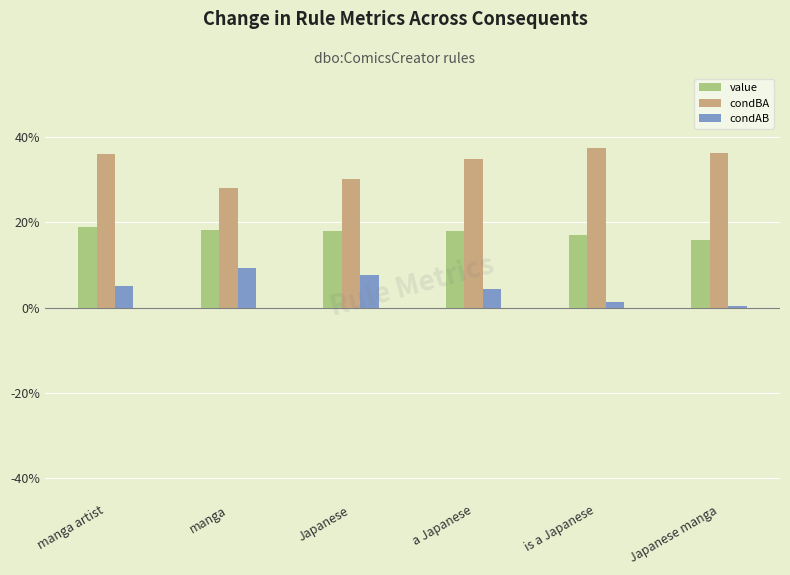

At which category is the sum across all series the highest?

manga artist